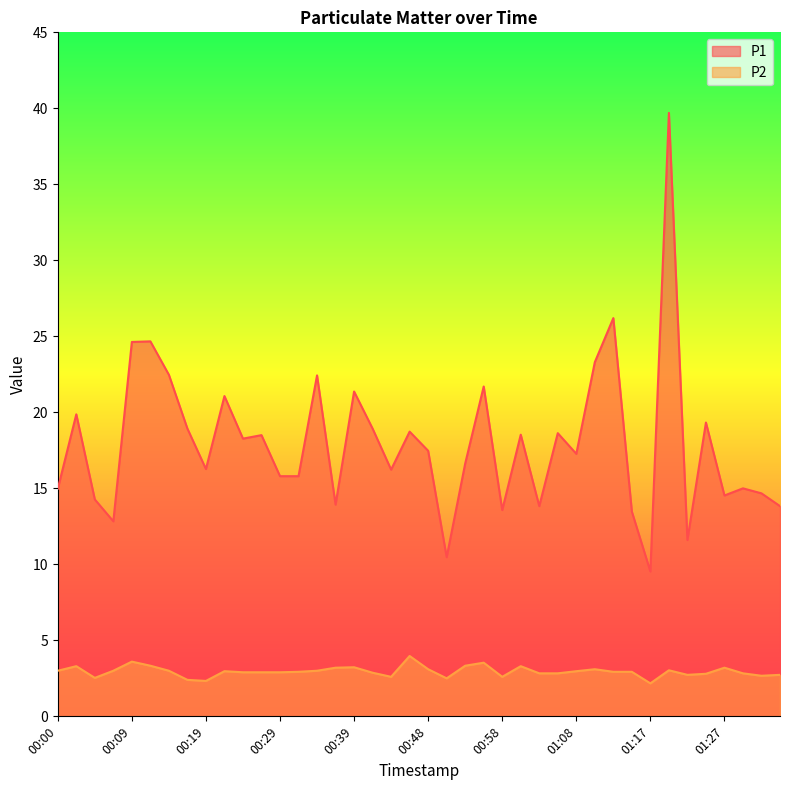

At 01:08, list the series in order from largest to smallest.

P1, P2